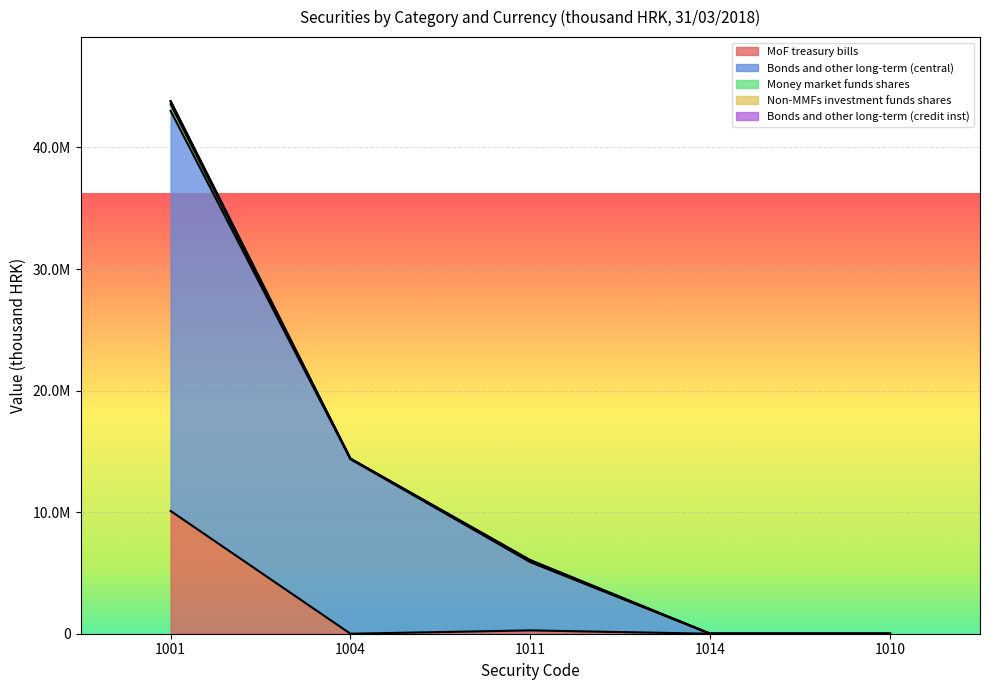

What is the greatest value displayed?

32909595